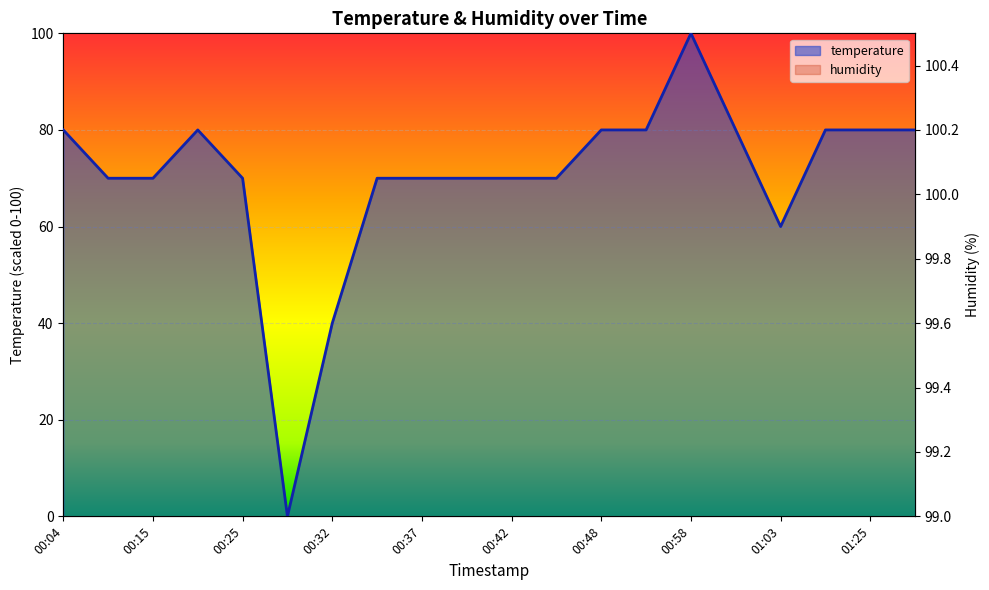

True or false: there are more than 2 points higher than both neighbors.

False